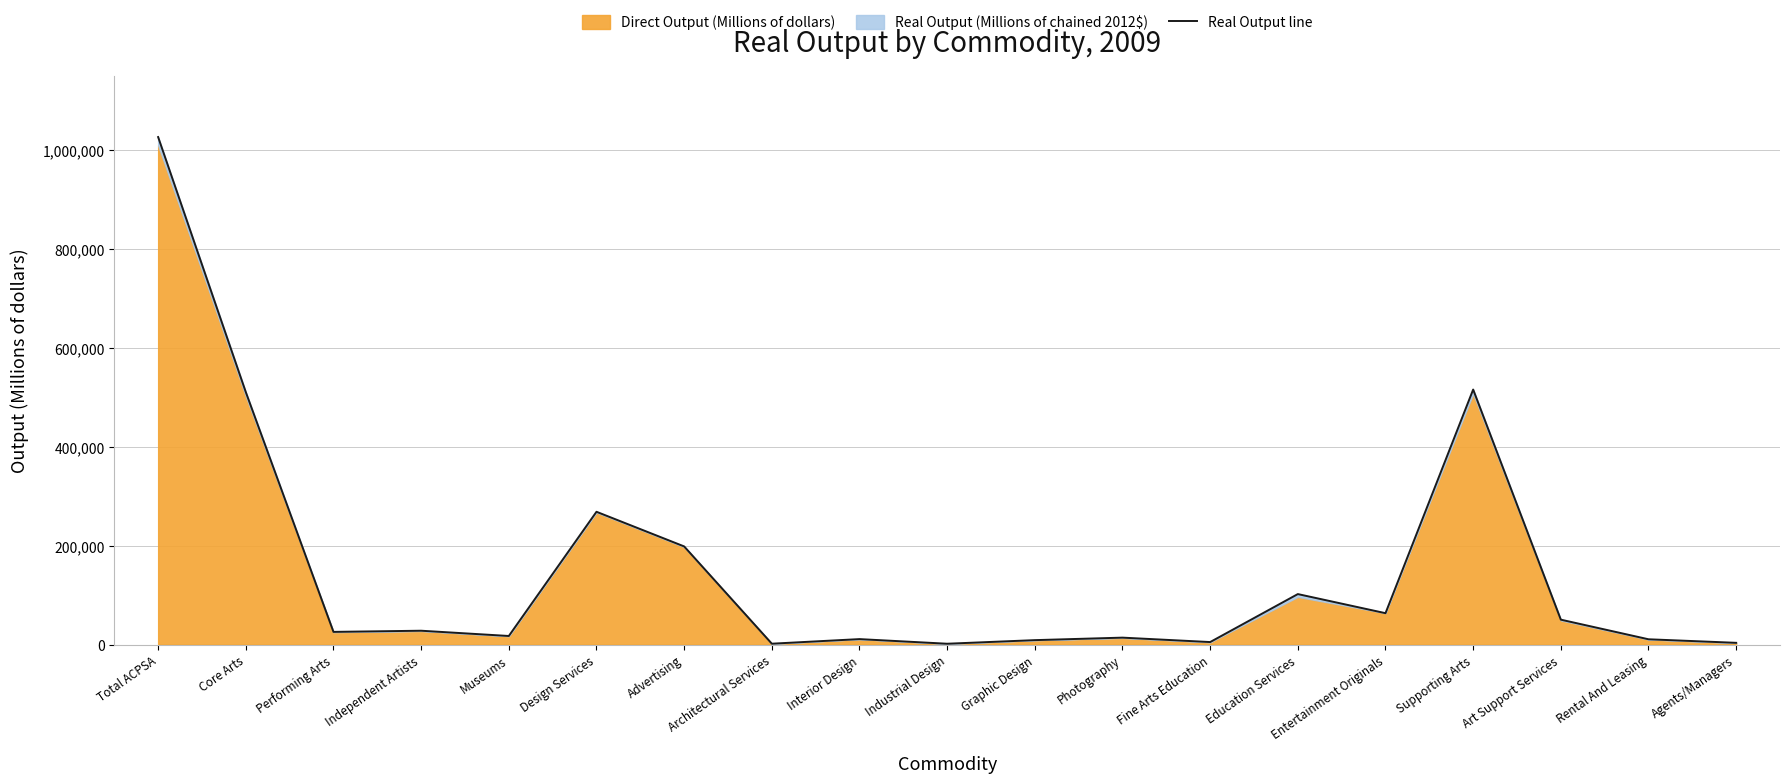

What is the sum of the values at Rental And Leasing and Fine Arts Education?

15896